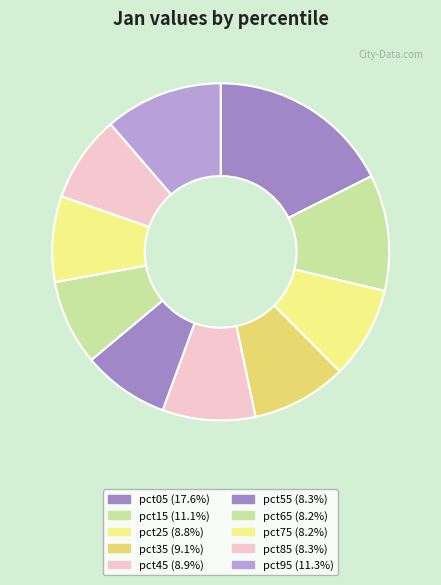

Count the number of slices in the pie.

10